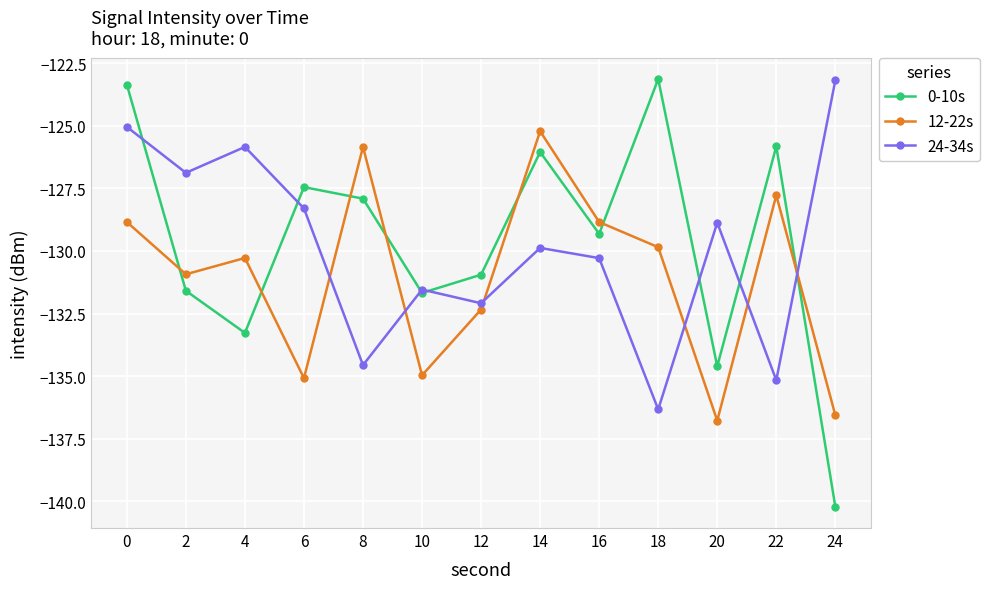

True or false: 24-34s and 12-22s intersect in this chart.

True